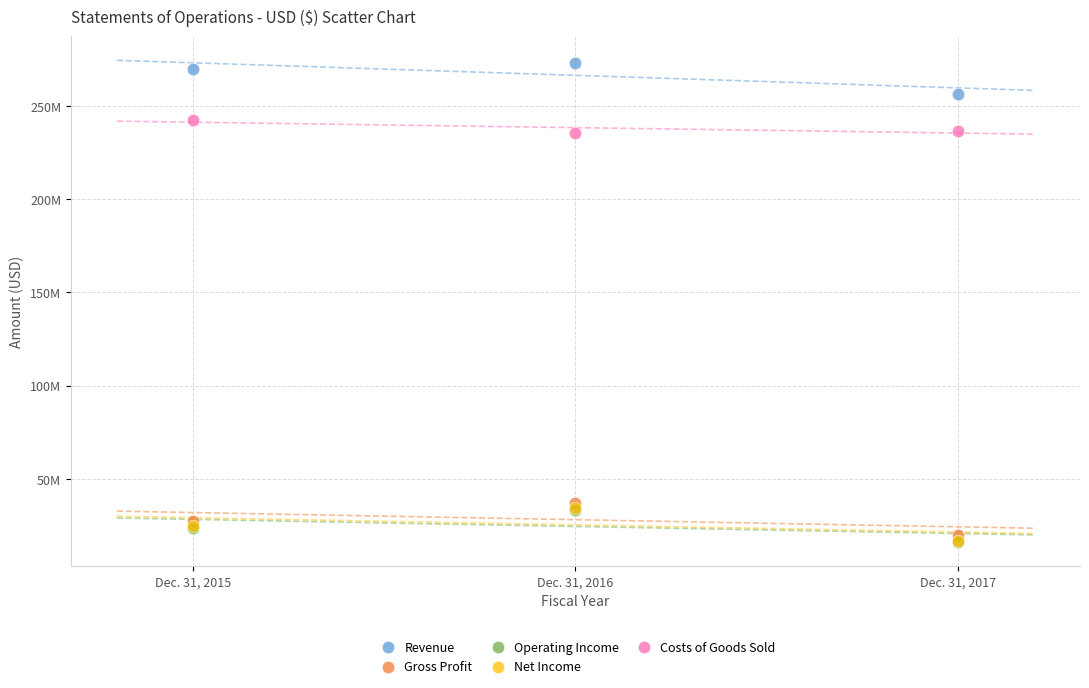

What are all the series names shown in the legend?

Revenue, Gross Profit, Operating Income, Net Income, Costs of Goods Sold